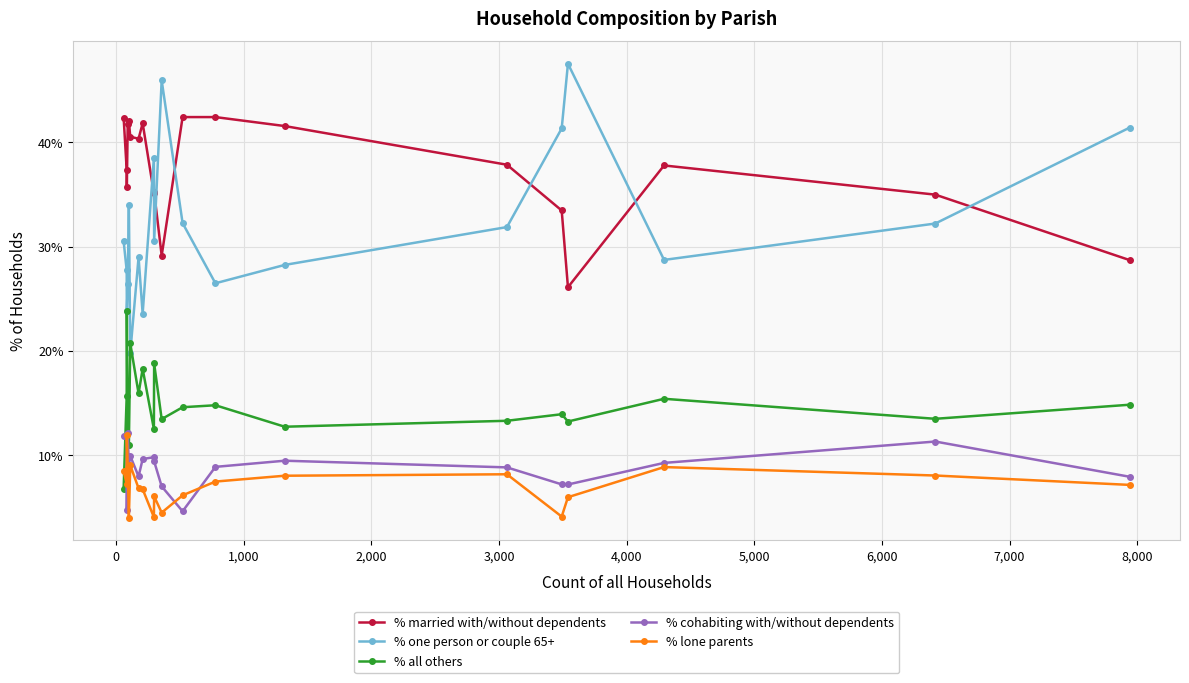

True or false: % all others has more than 0 points higher than both neighbors.

True